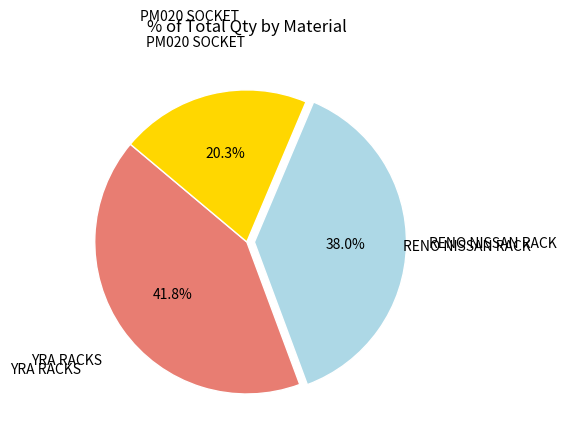

Is there a majority slice in this chart?

No